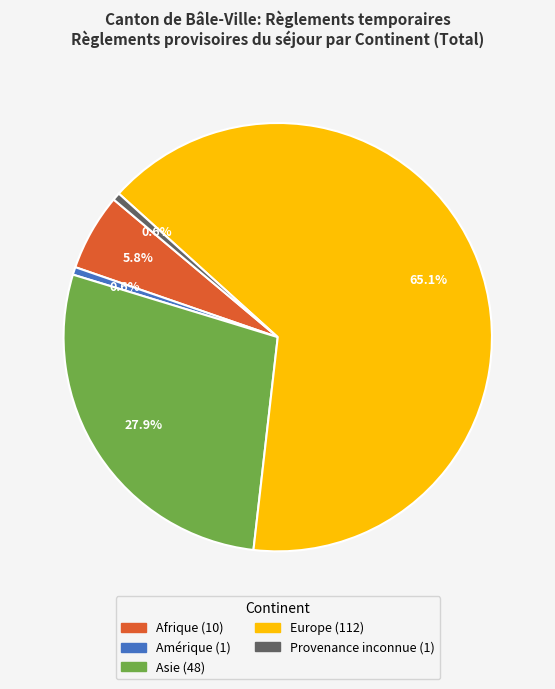

Does any single category account for the majority?

Yes